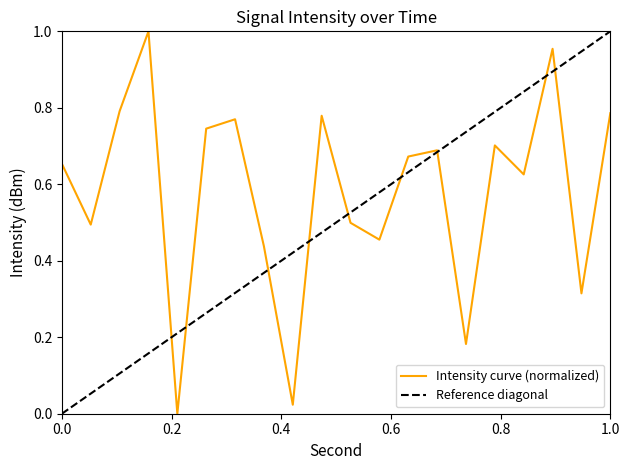

The value at 1.0 is 1.4. True or false?

False